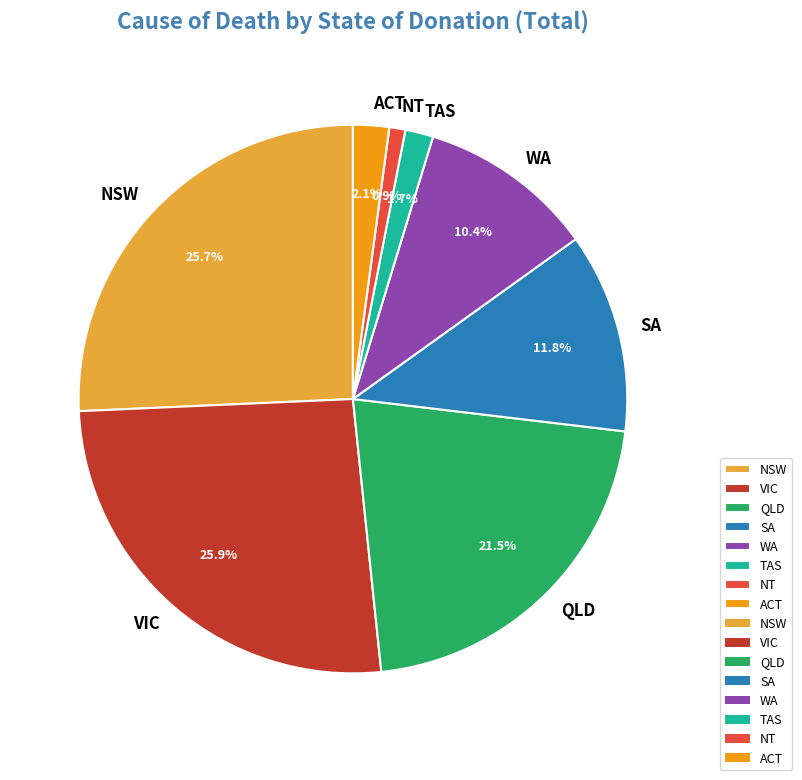

Which has a higher value, QLD or NSW?

NSW